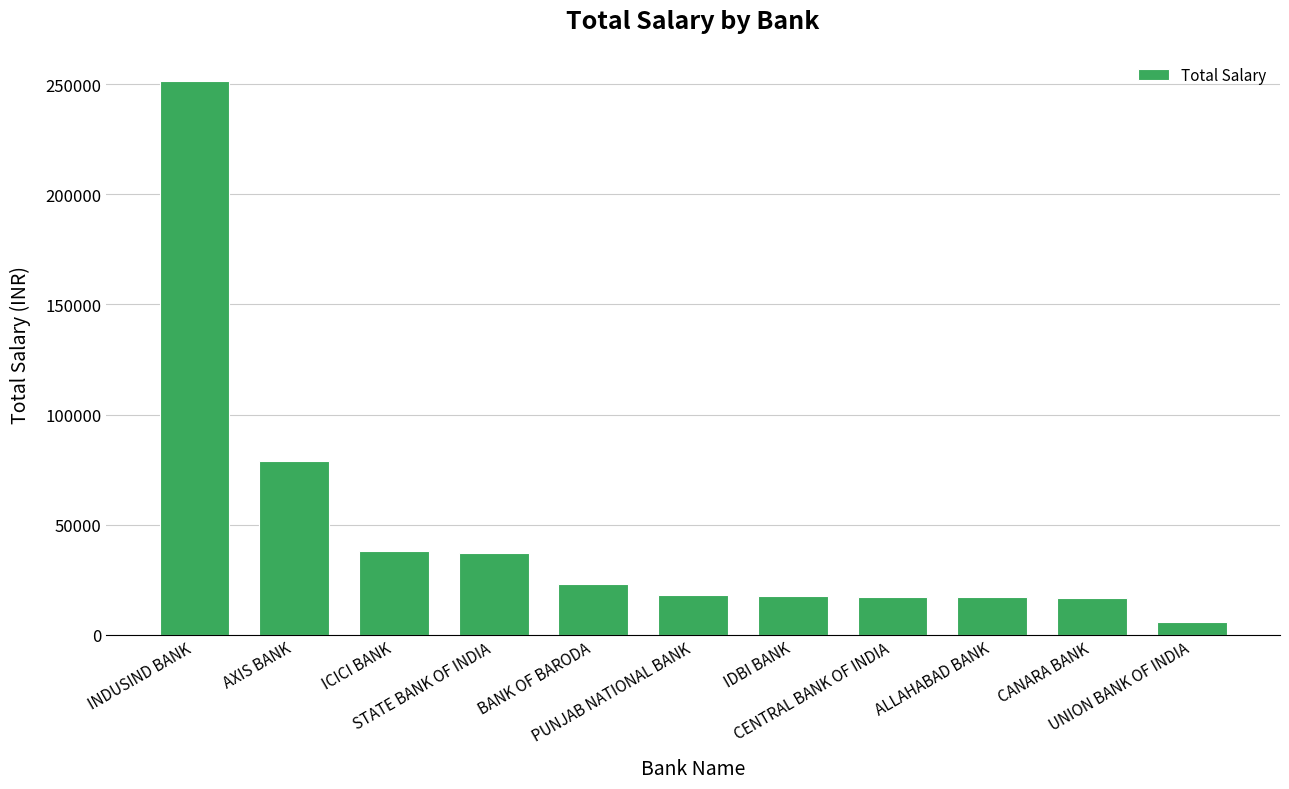

What position from the left is BANK OF BARODA?

5